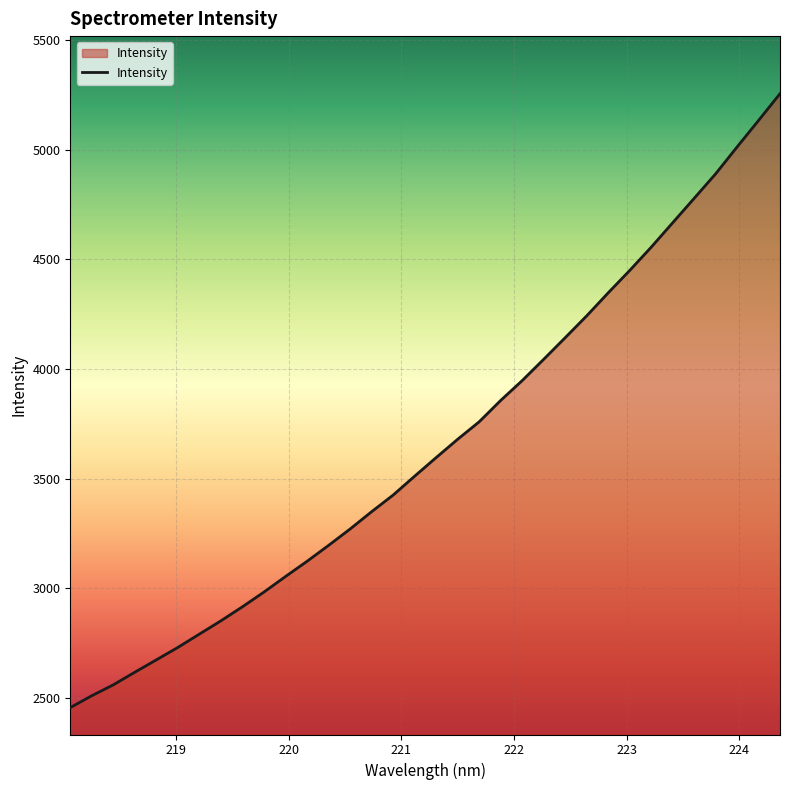

How many lines are shown in the chart?

1